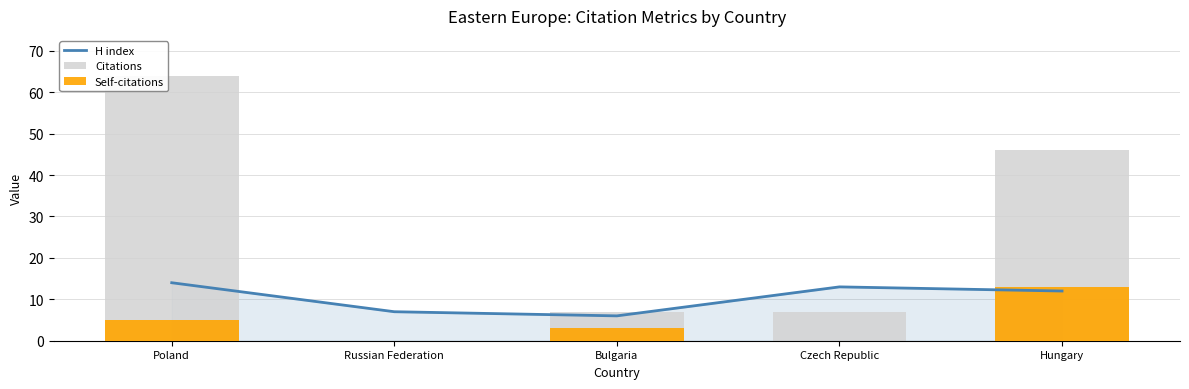

True or false: Self-citations has a value of 13 at Hungary.

True